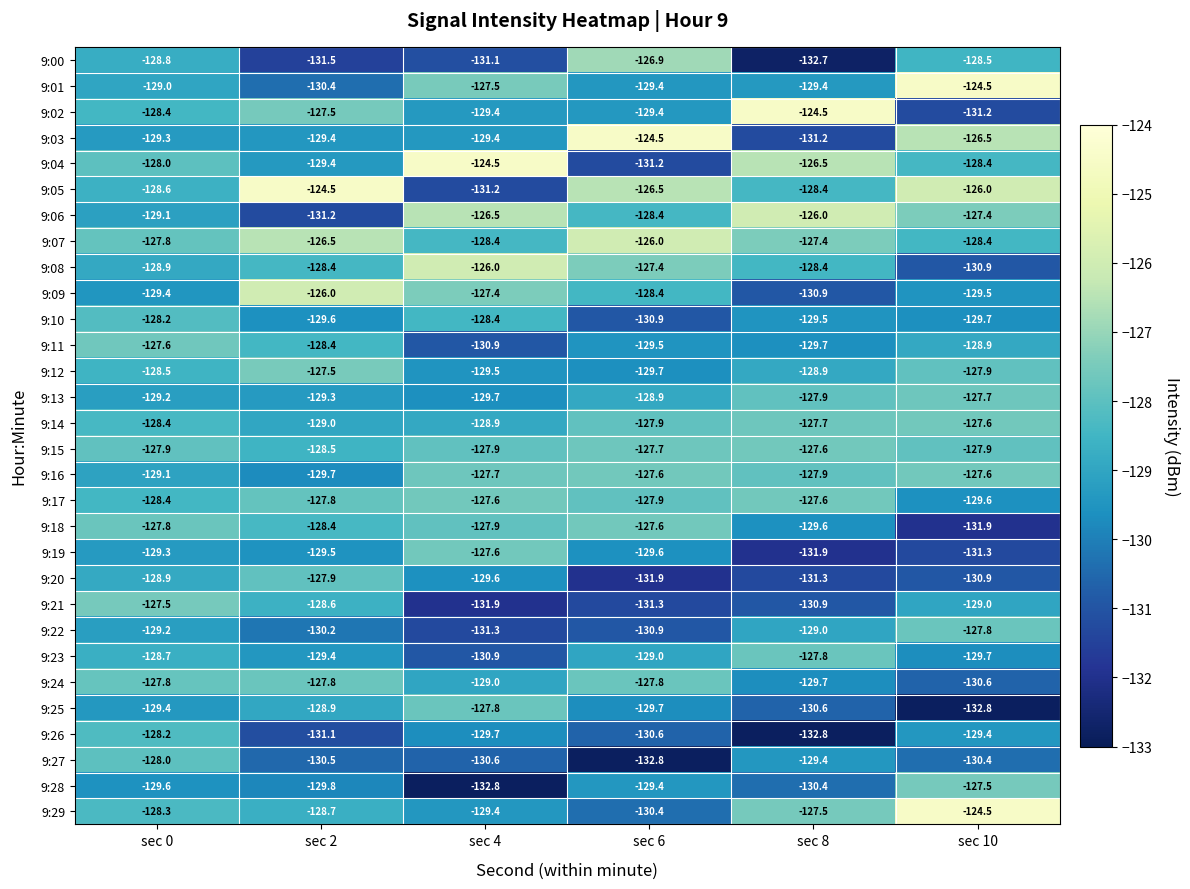

What is the highest value of the 9:20 series?

-127.9